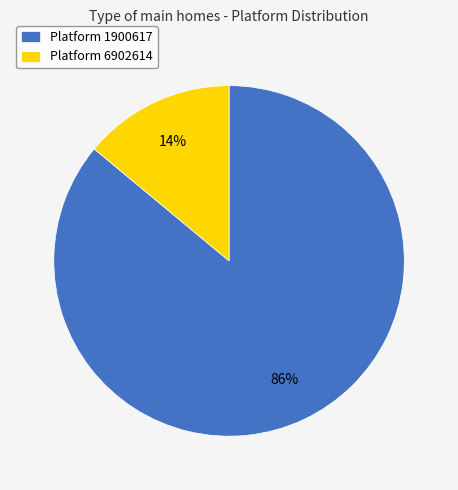

Between Platform 6902614 and Platform 1900617, which is larger?

Platform 1900617